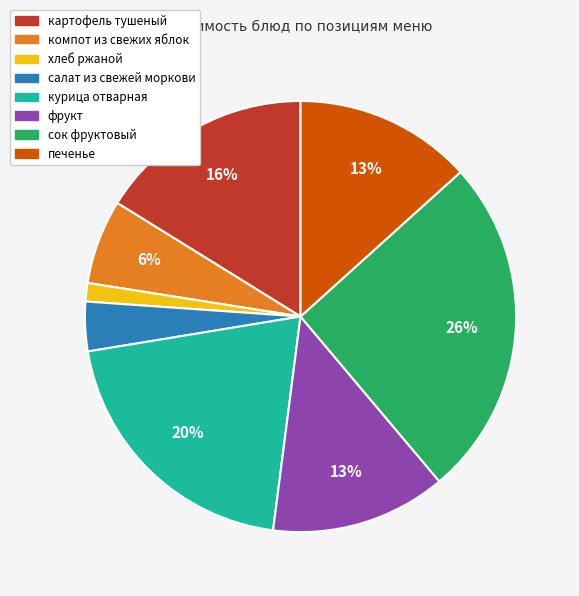

To the nearest percent, what percentage of the pie is курица отварная?

20%